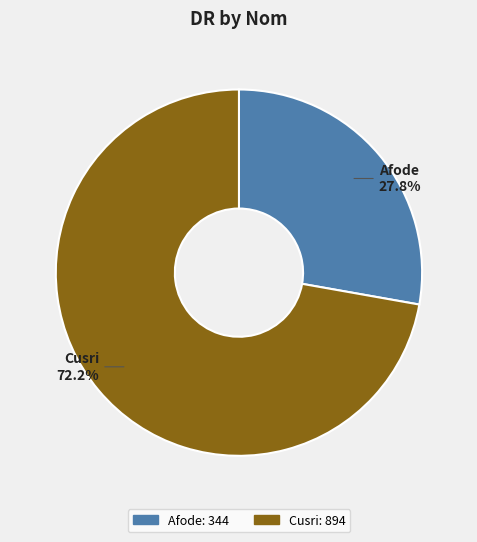

How many slices are in this pie chart?

2